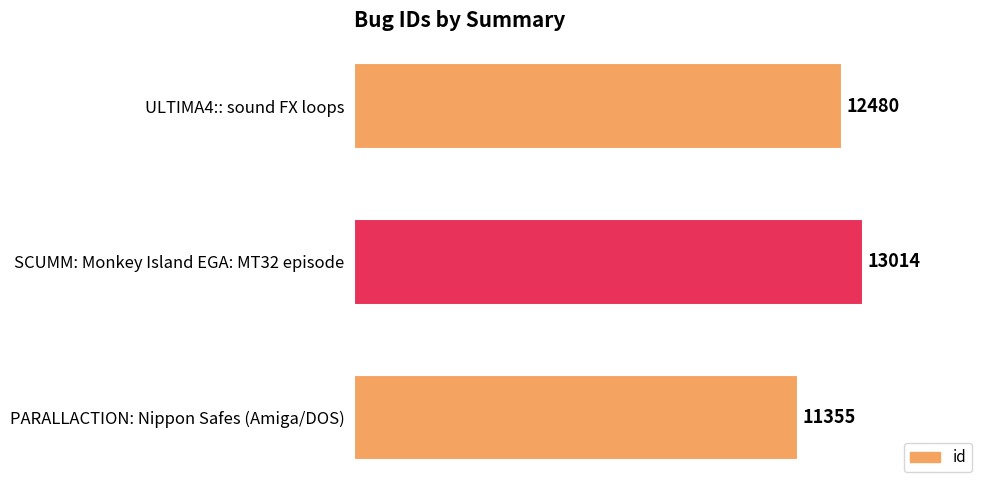

What is the value of the 3rd bar from the top?

11355